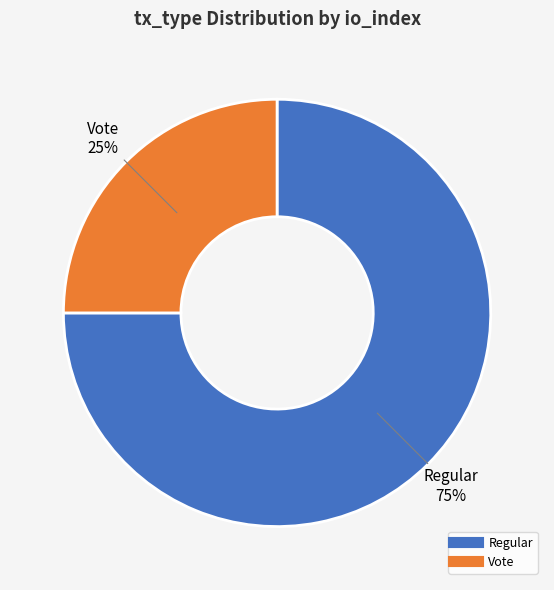

Which has a higher value, Regular or Vote?

Regular